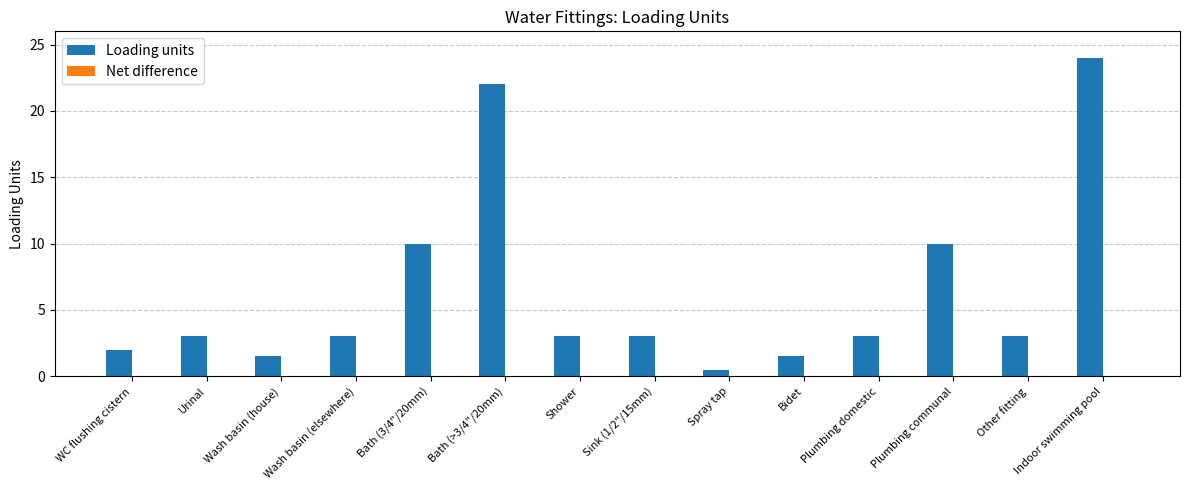

What is the average value?

6.4